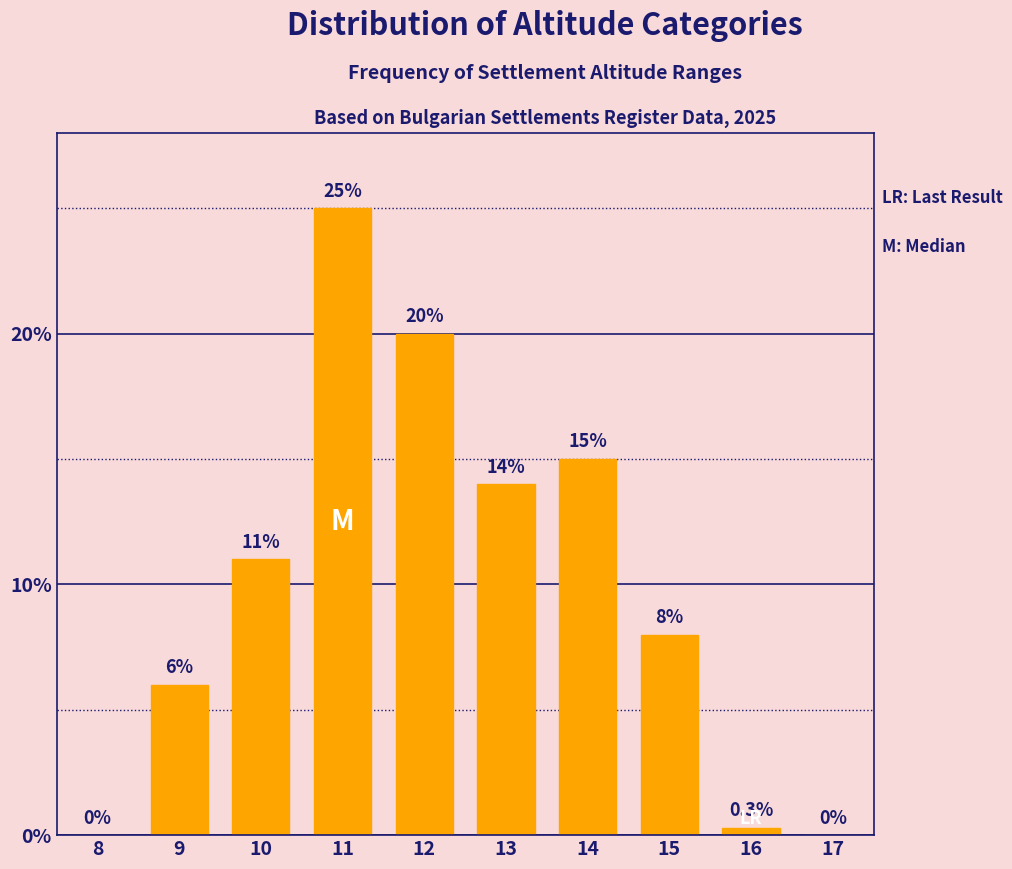

Reading left to right, list all the values displayed in this chart.

8=0.0	9=6.0	10=11.0	11=25.0	12=20.0	13=14.0	14=15.0	15=8.0	16=0.3	17=0.0